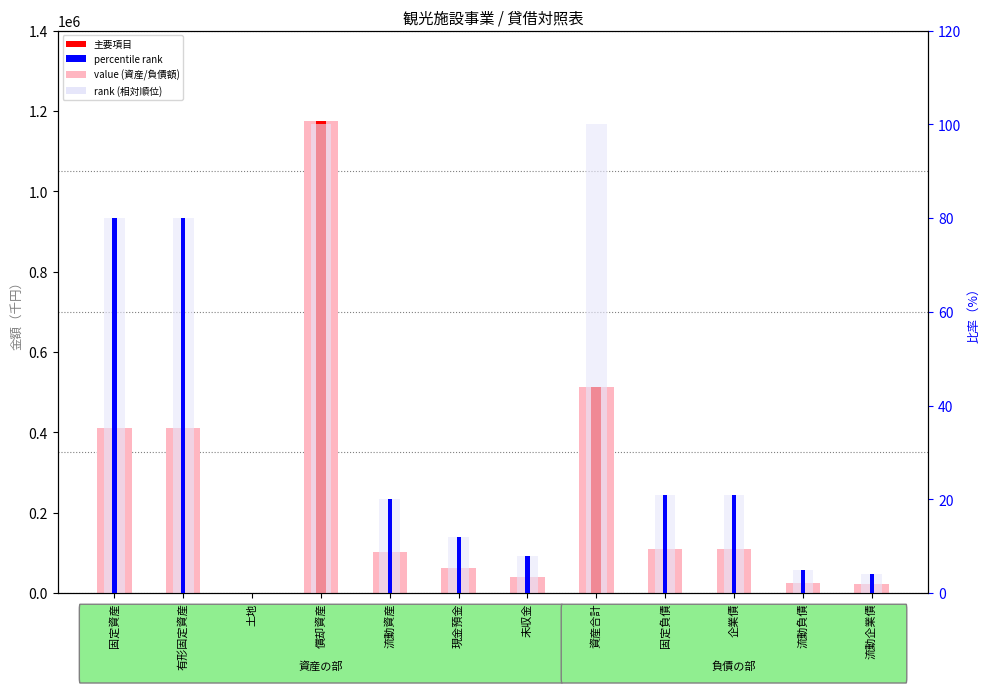

What is the sum of all value (資産/負債額) values?

2979399